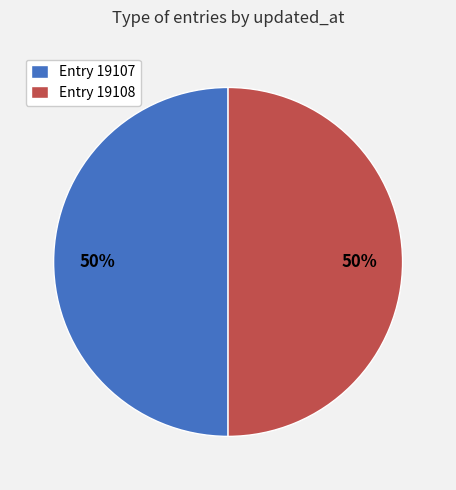

Is it true that Entry 19107 is 50% of the pie?

True